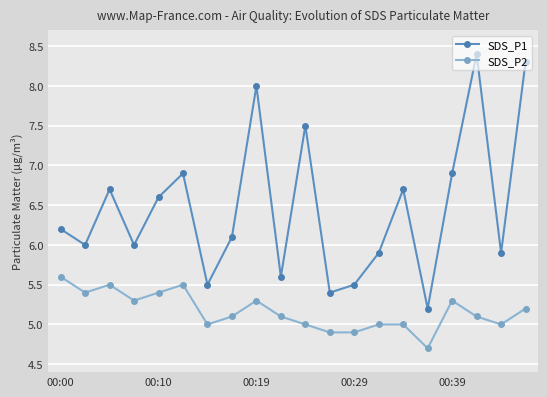

What is the difference between the maximum and minimum values in the SDS_P2 series?

0.9